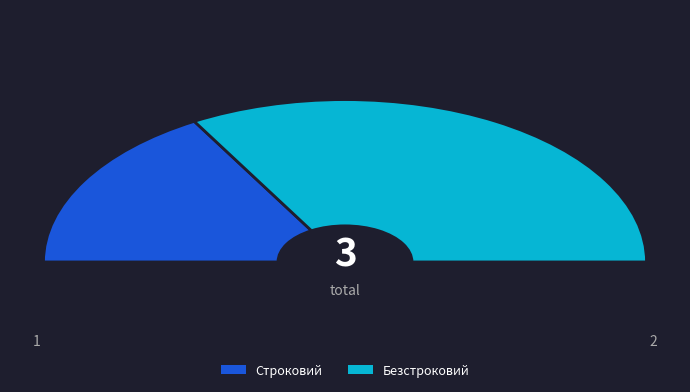

The Строковий slice represents 26% of the pie. True or false?

False